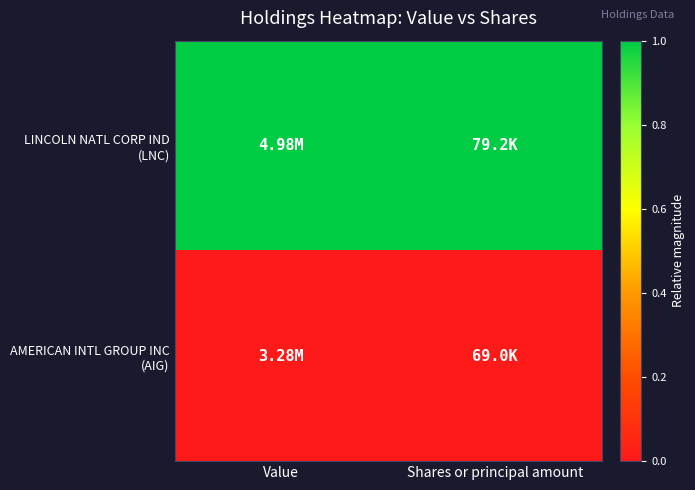

Count the number of data series in this chart.

2